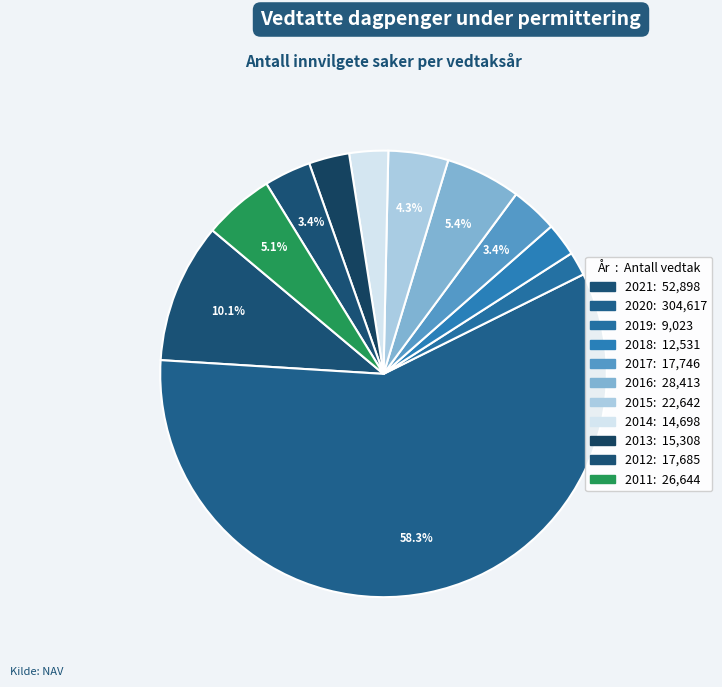

To the nearest percent, what percentage of the pie is 2018?

2%